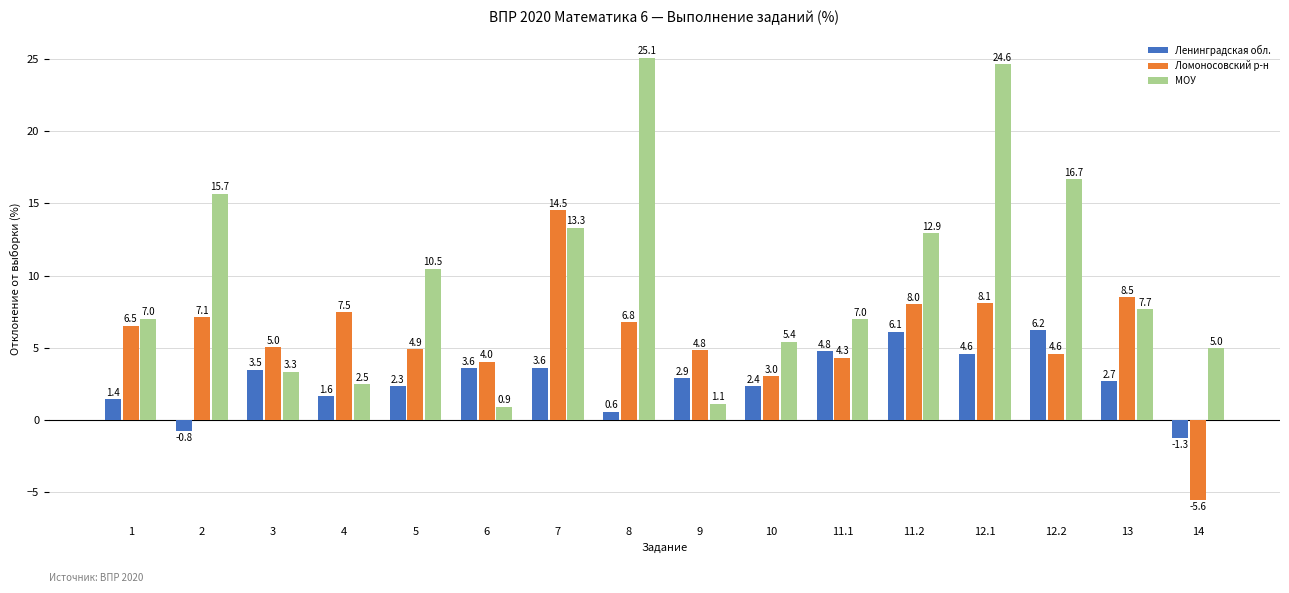

Is the value of Ломоносовский р-н at 2 greater than the value of МОУ at 14?

Yes